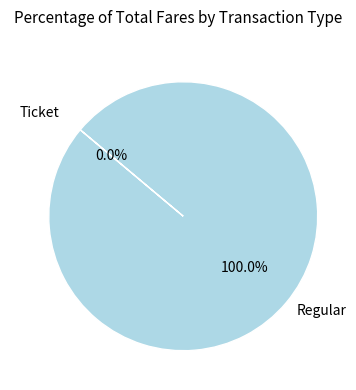

Is there a majority slice in this chart?

Yes